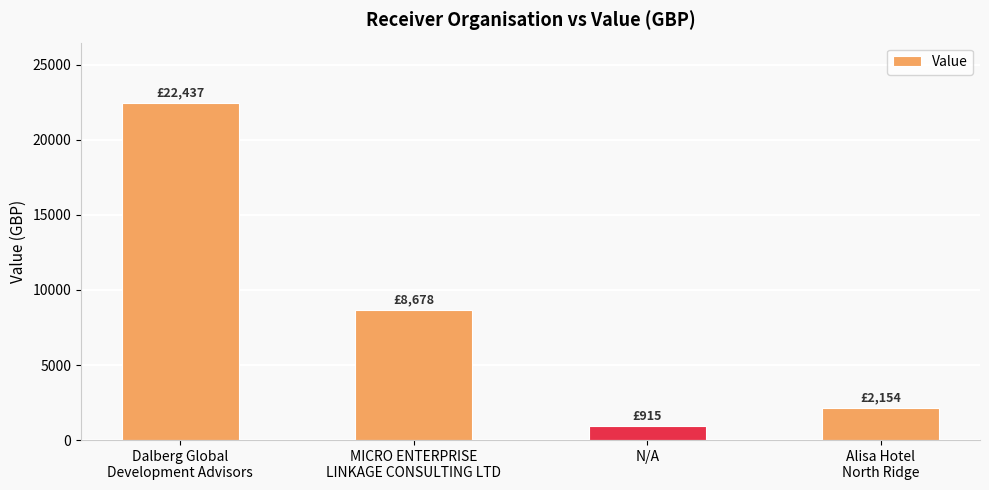

At which label is the value closest to 11676?

MICRO ENTERPRISE
LINKAGE CONSULTING LTD